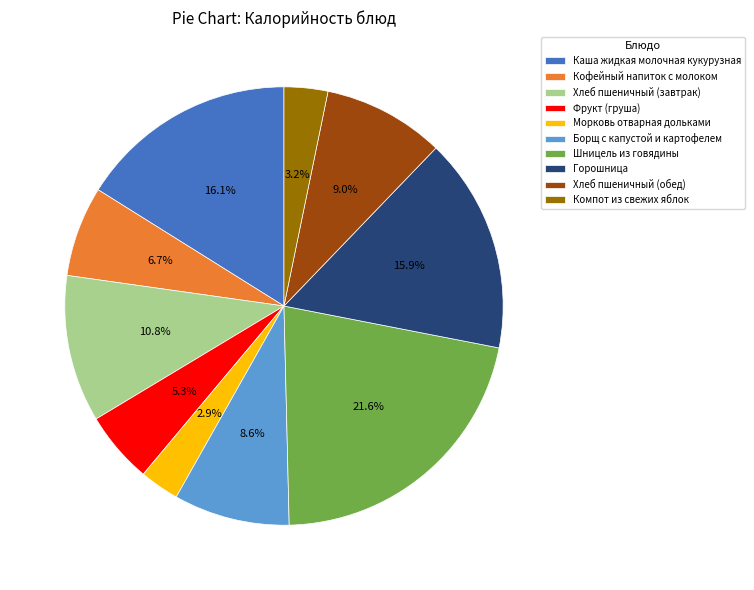

How many slices are in this pie chart?

10